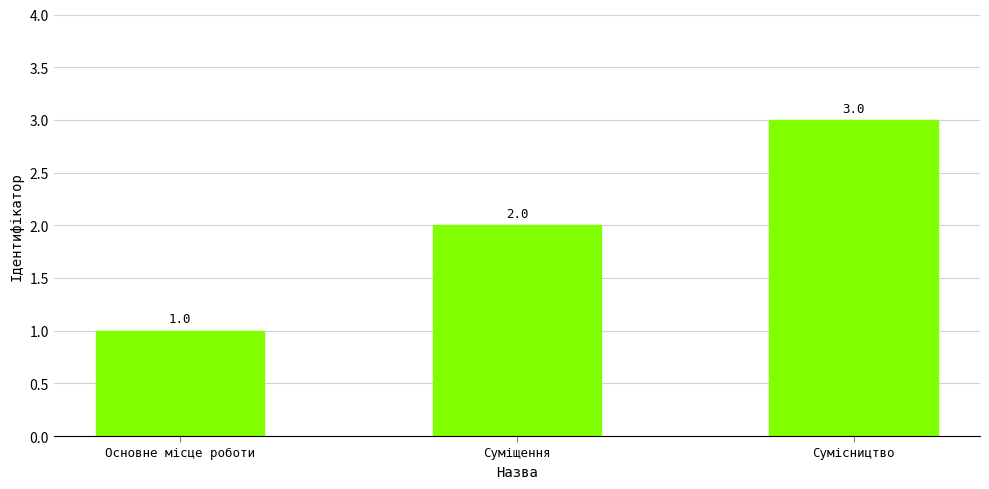

What is the value of the 2nd bar from the left?

2